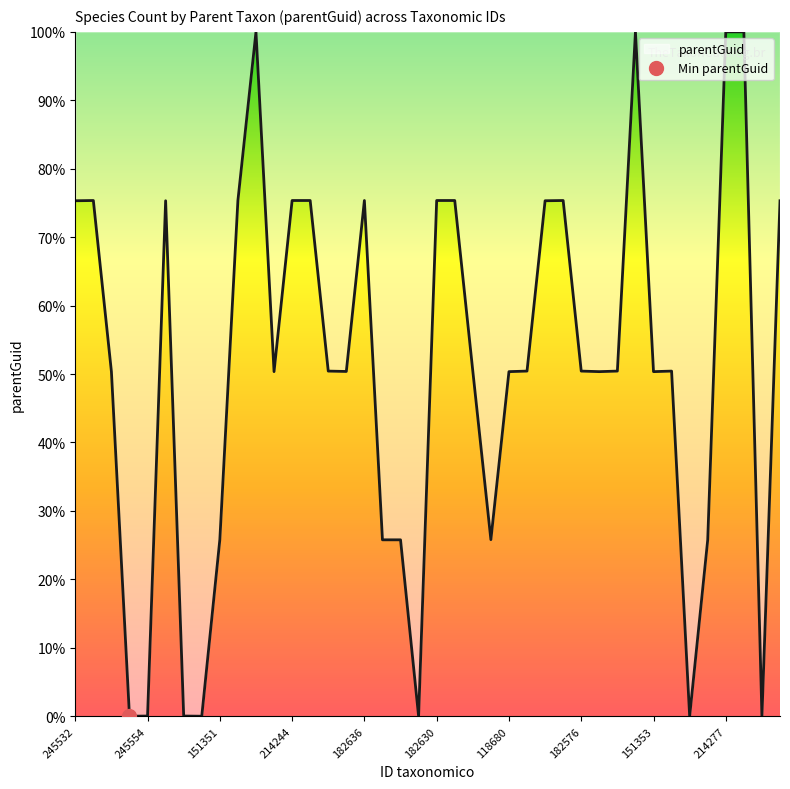

How many interior local peaks (higher than both neighbors) does the data have?

8